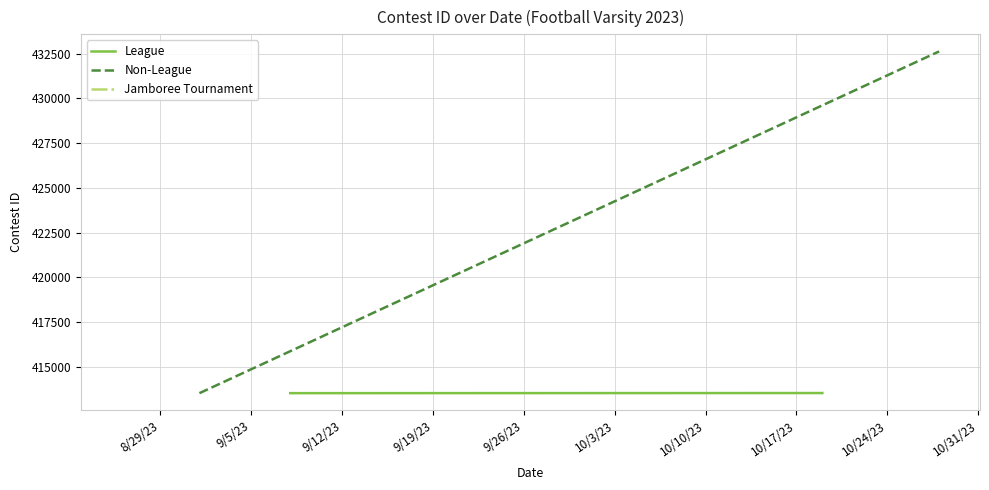

Between 10/28/23 and 10/19/23, which is larger?

10/28/23